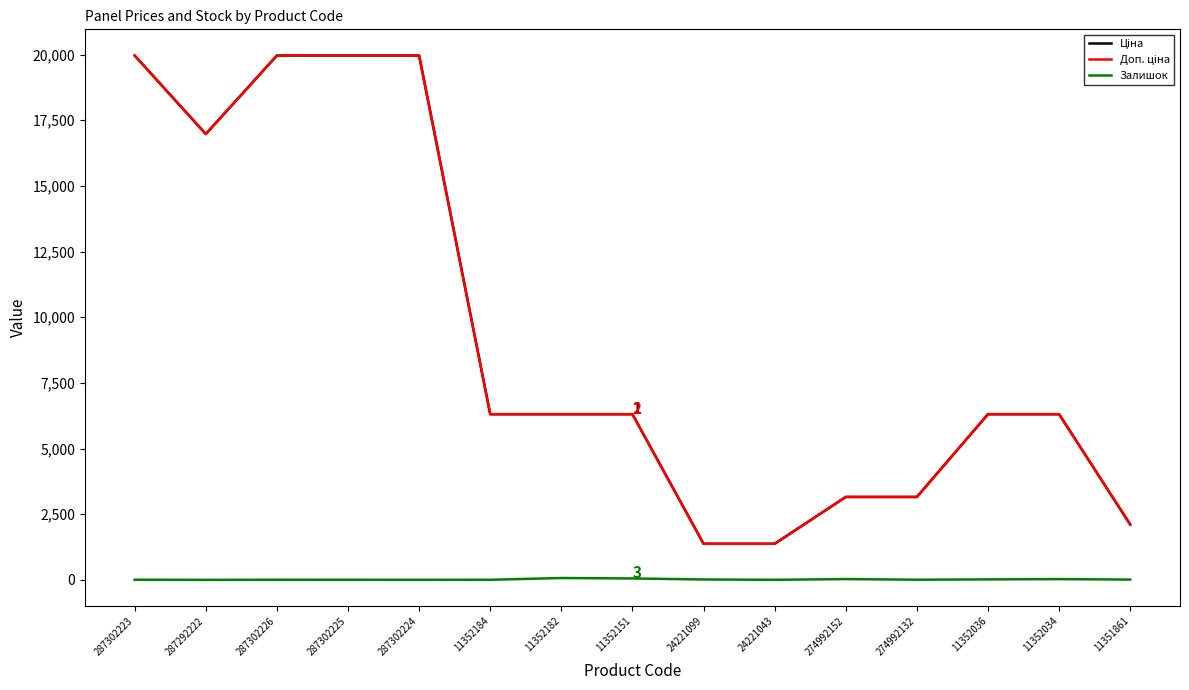

What is the sum of the Залишок values at 24221099 and 287302226?

22.0